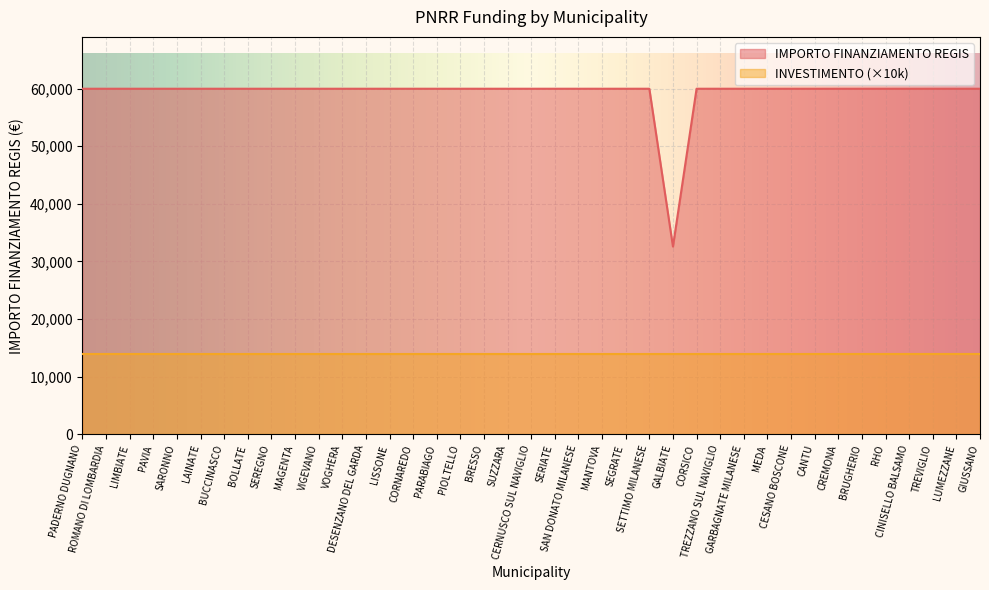

Which series has the largest total across all categories?

IMPORTO FINANZIAMENTO REGIS